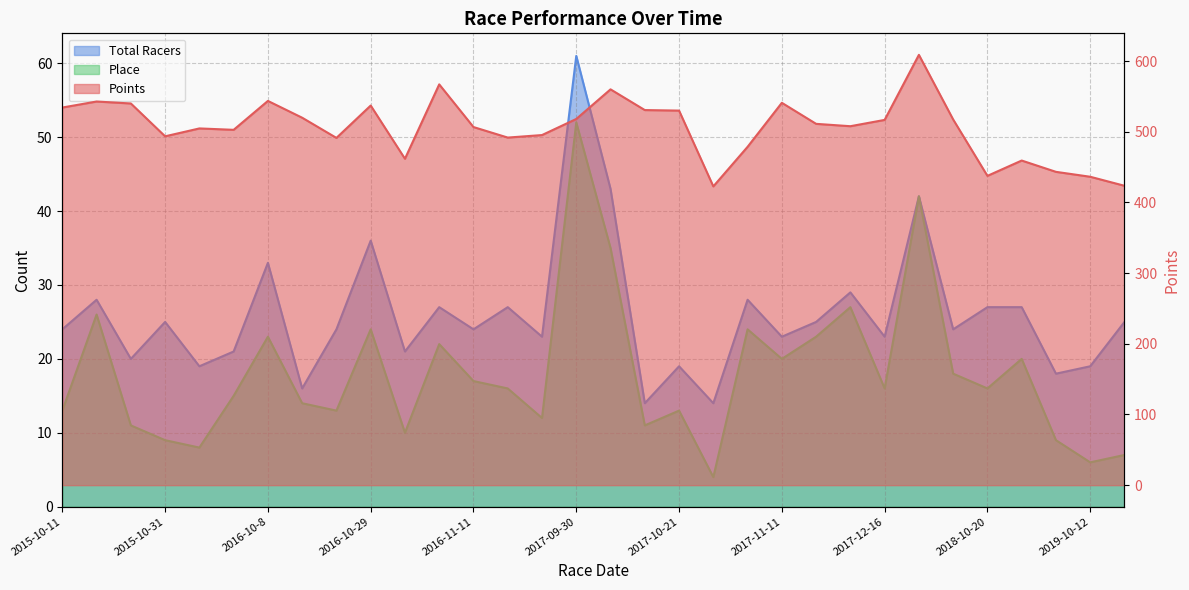

Is it true that Points equals 286.2 at 24?

False